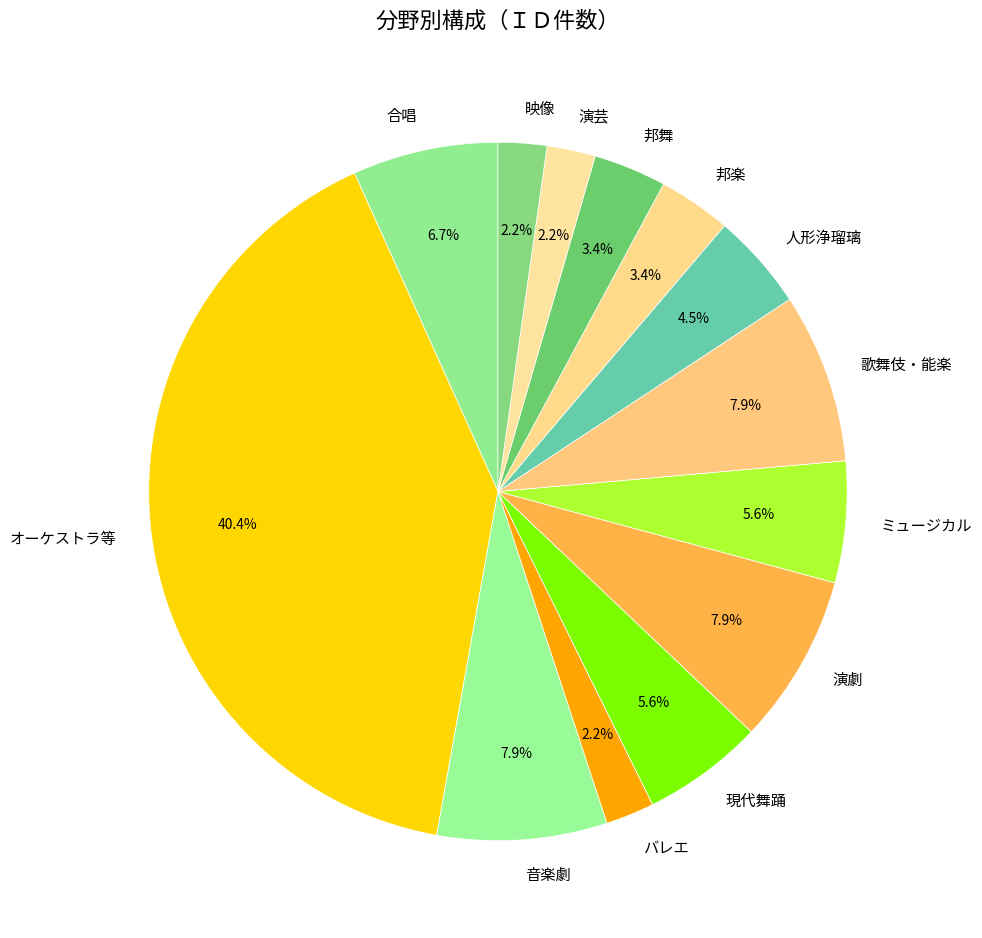

Count the number of slices in the pie.

13